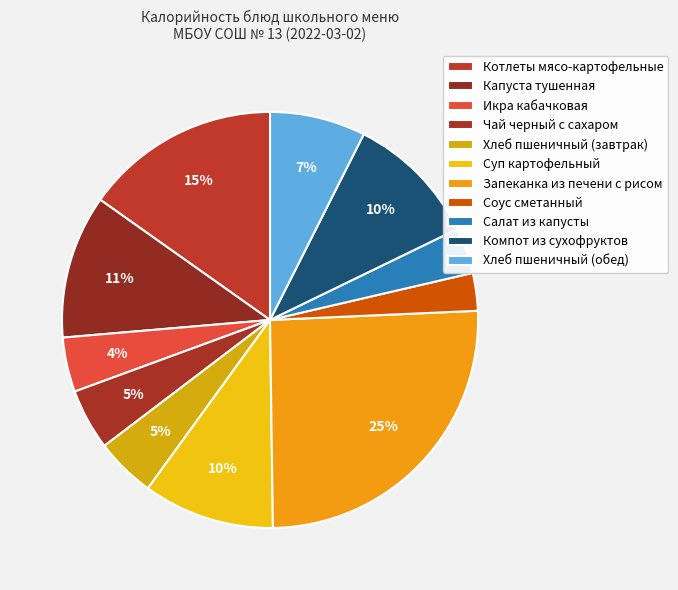

What percentage is the Хлеб пшеничный (обед) slice, to the nearest percent?

7%